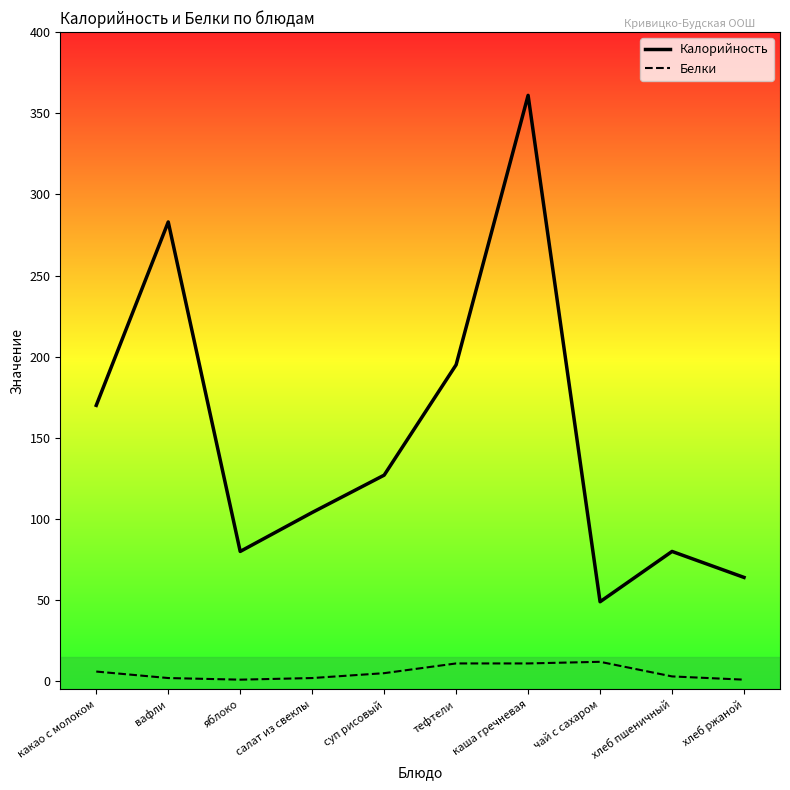

How many values in the Калорийность series are below 127?

5